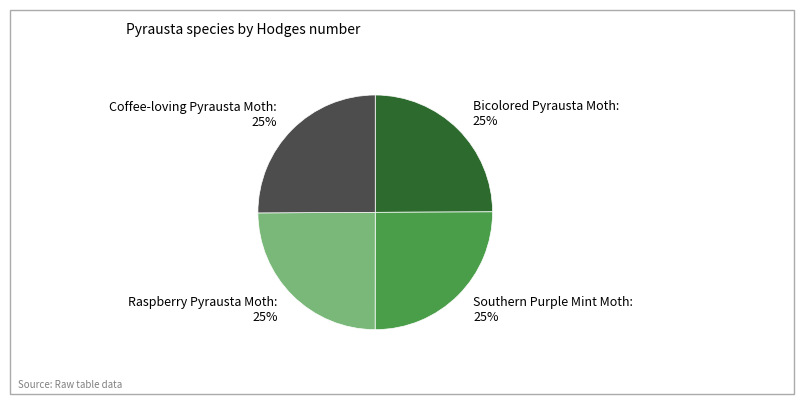

To the nearest percent, what percentage of the pie is Bicolored Pyrausta Moth?

25%